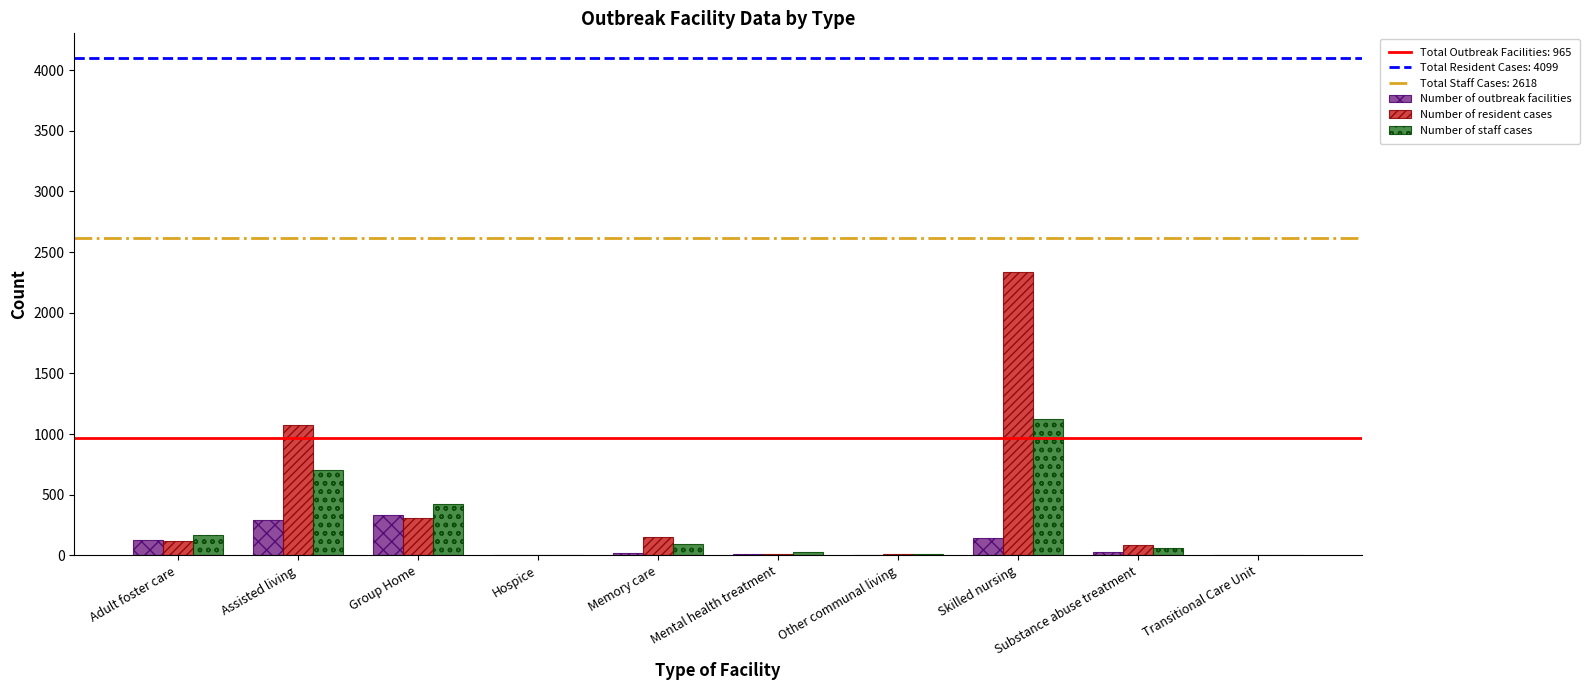

What is the sum of the Number of staff cases values at Adult foster care and Assisted living?

864